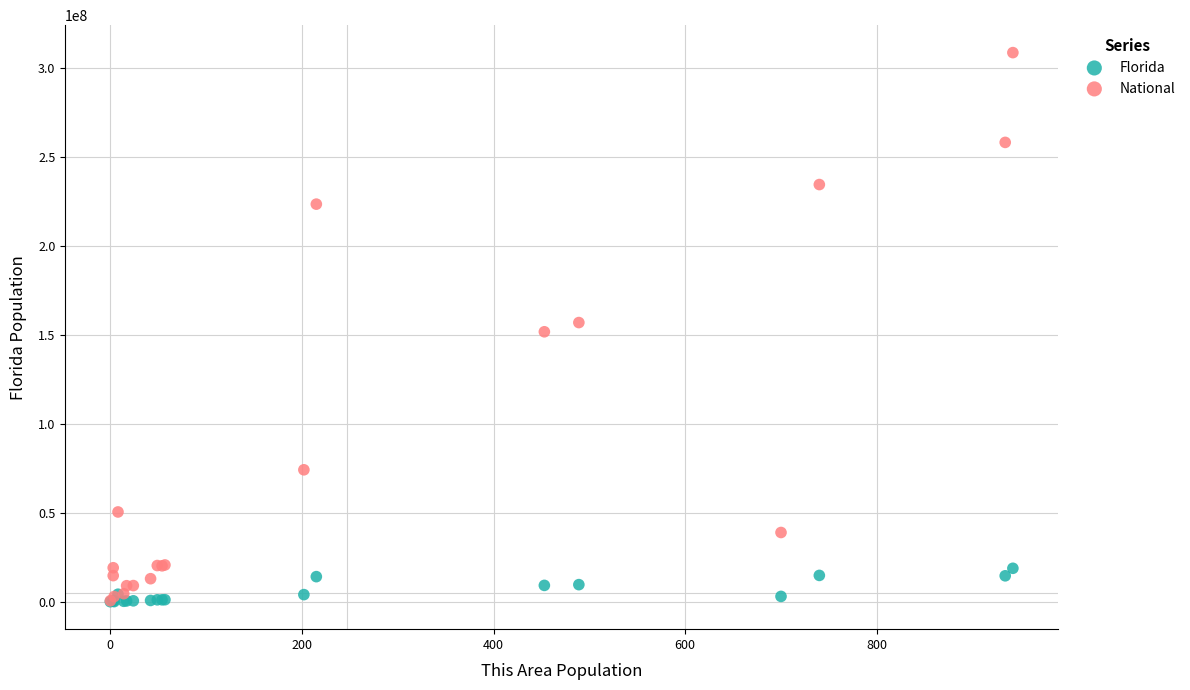

Which series contains the highest Y value?

National